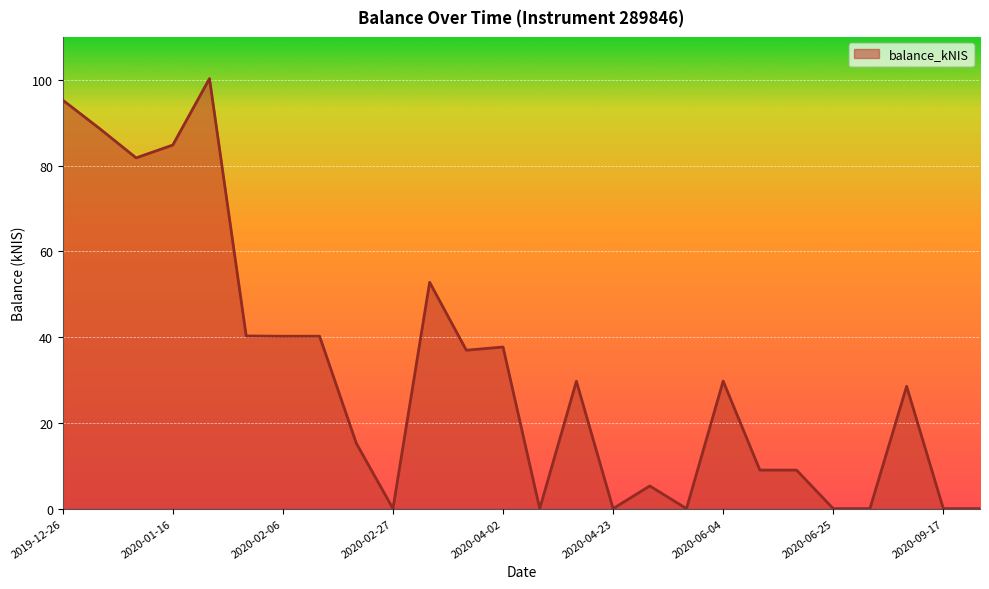

What is the maximum value shown in the chart?

100.3